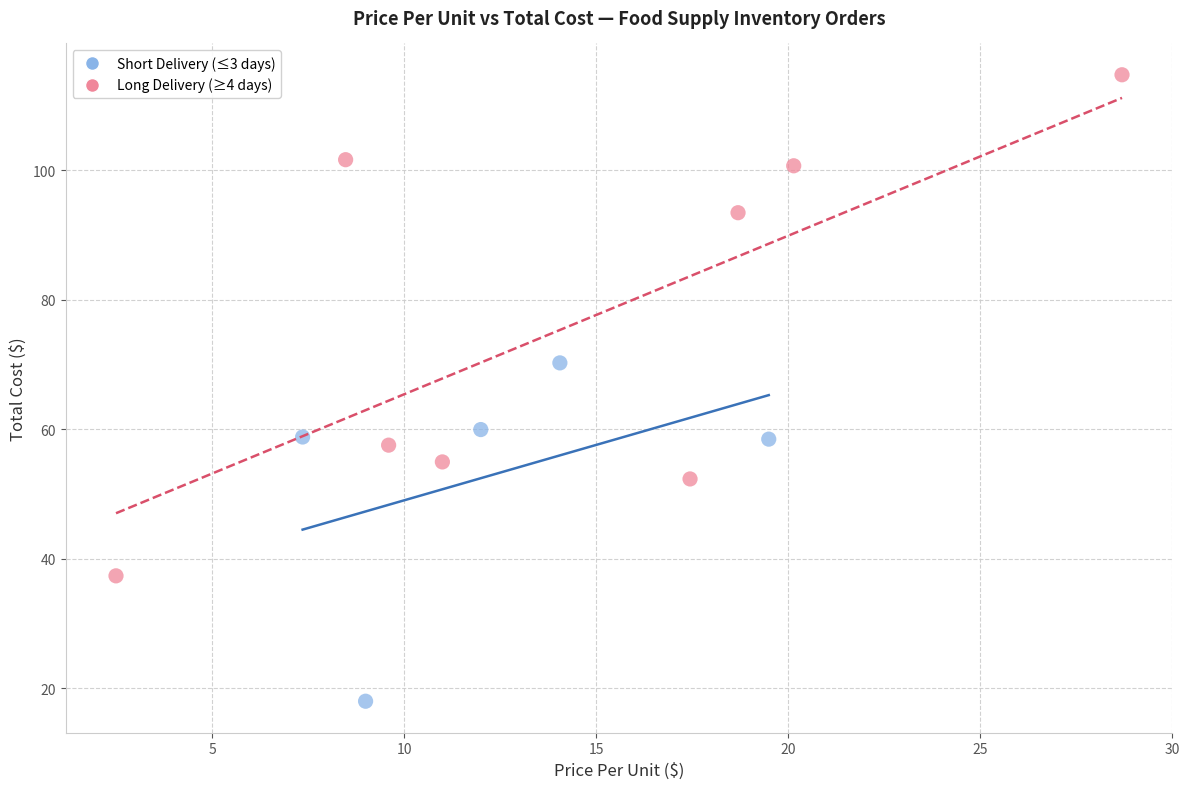

Which series reaches the minimum Y coordinate?

Short Delivery (≤3 days)